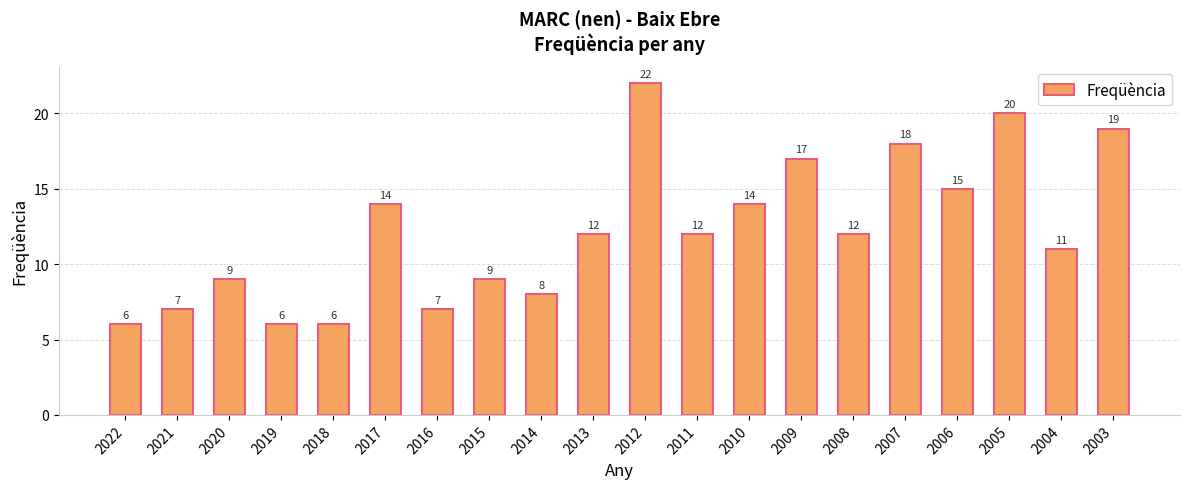

What is the sum of the values at 2022 and 2009?

23